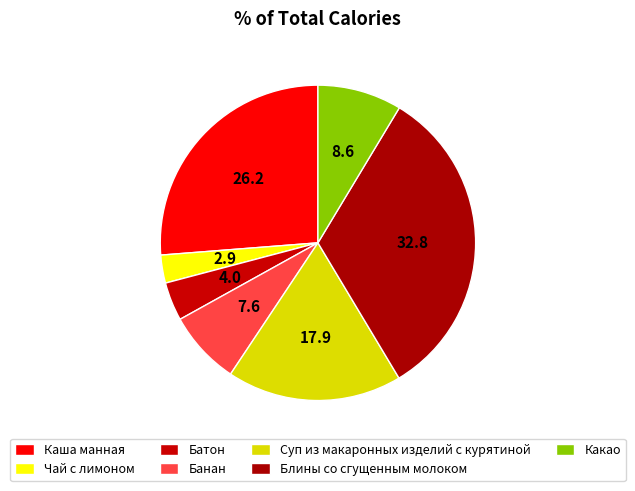

Do Каша манная and Чай с лимоном together represent more than half of the pie?

No